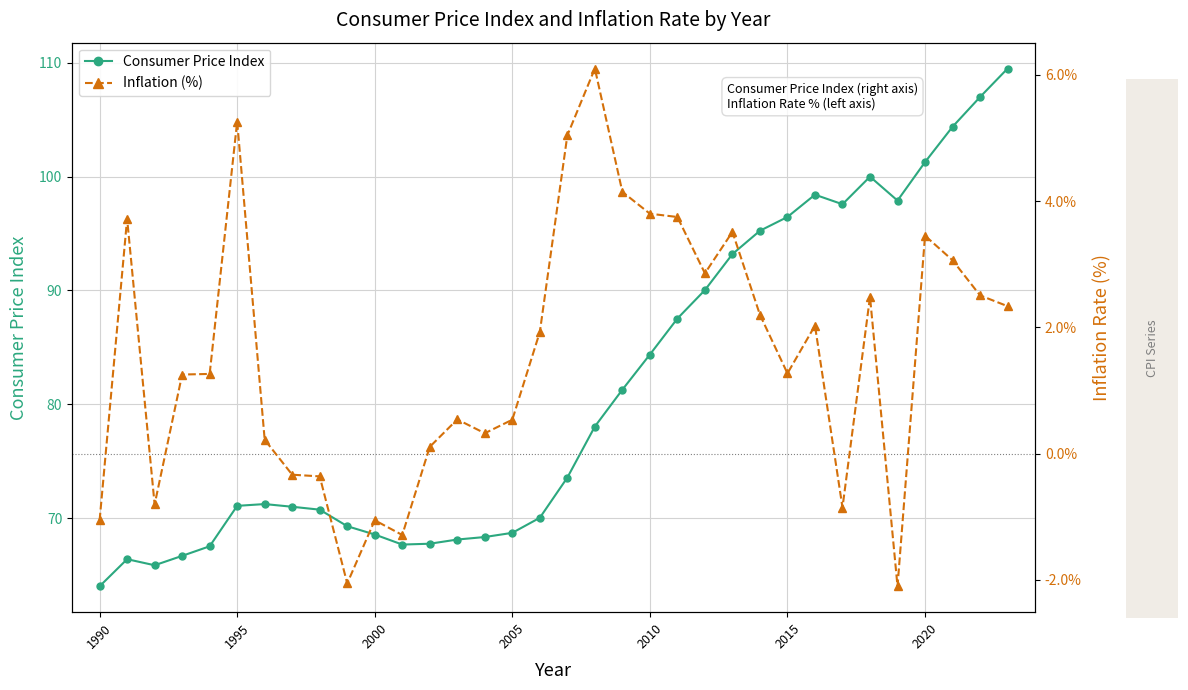

How many lines are shown in the chart?

2